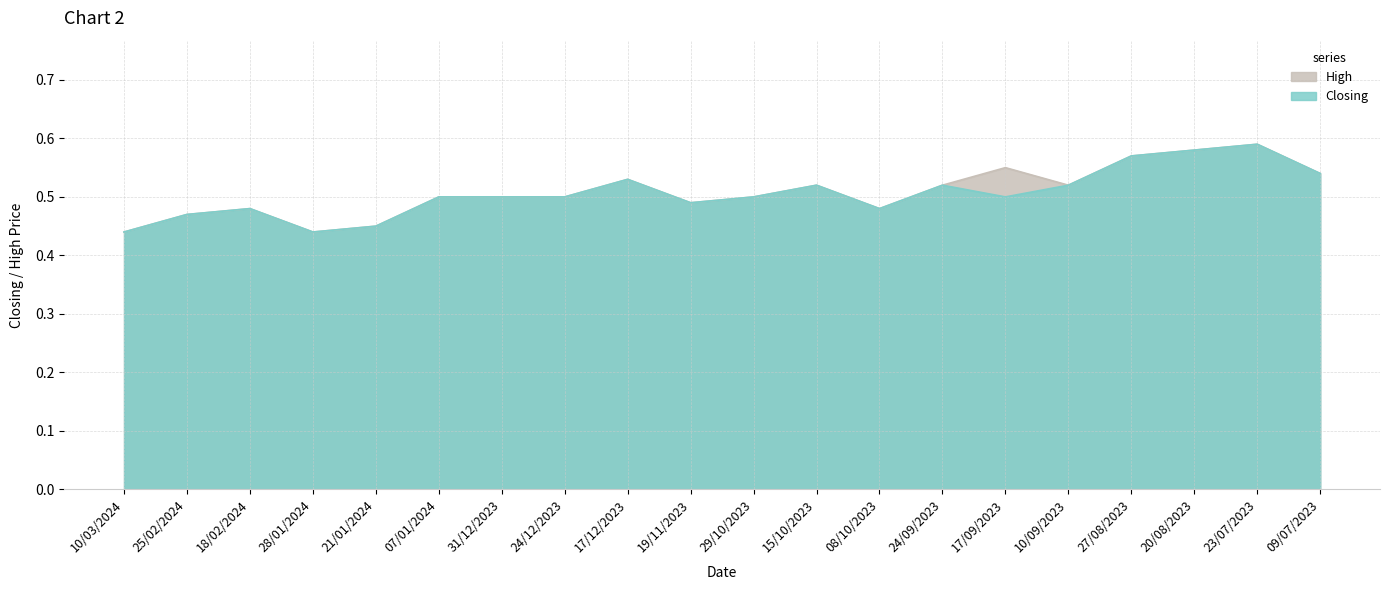

True or false: High has more than 2 points higher than both neighbors.

True